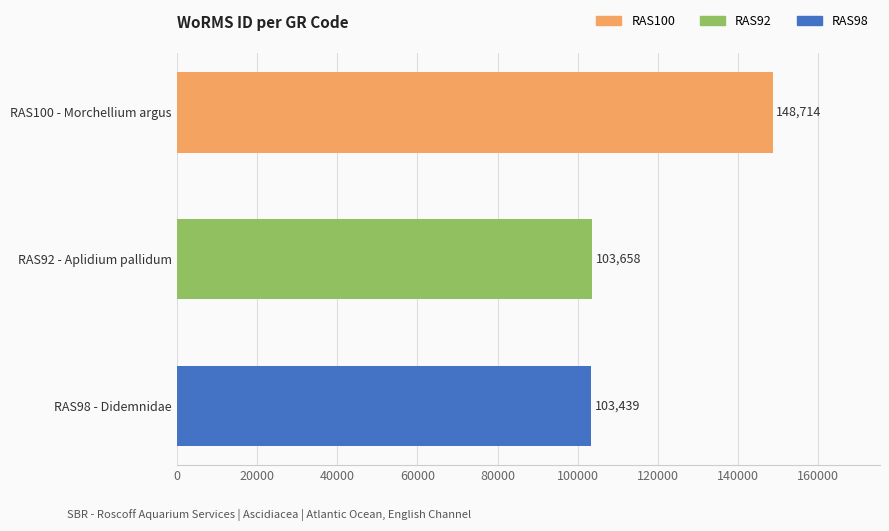

Reading top to bottom, transcribe all the data shown in this chart.

RAS100 - Morchellium argus=148714	RAS92 - Aplidium pallidum=103658	RAS98 - Didemnidae=103439